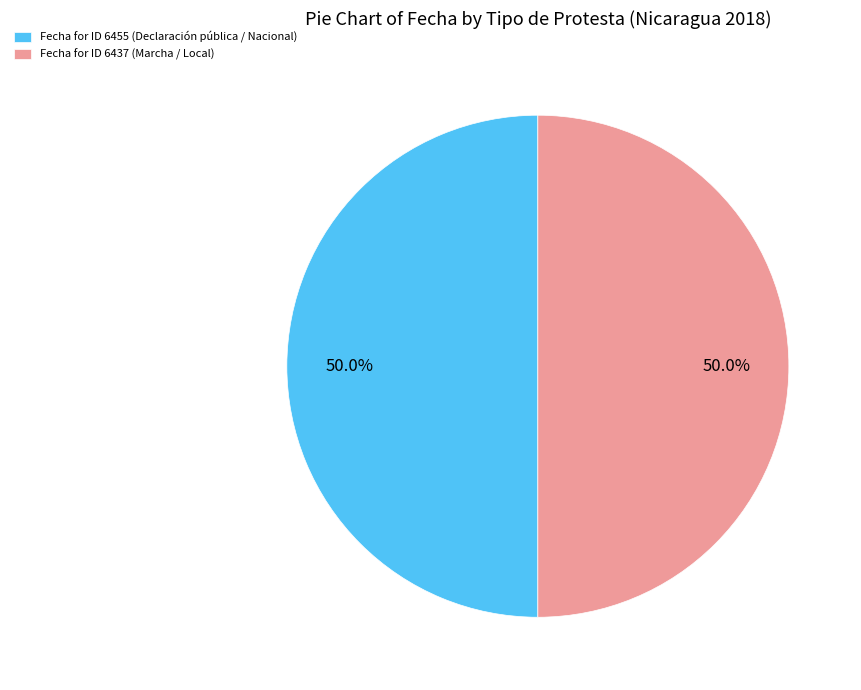

Is the sum of Fecha for ID 6437 (Marcha / Local) and Fecha for ID 6455 (Declaración pública / Nacional) greater than half?

Yes